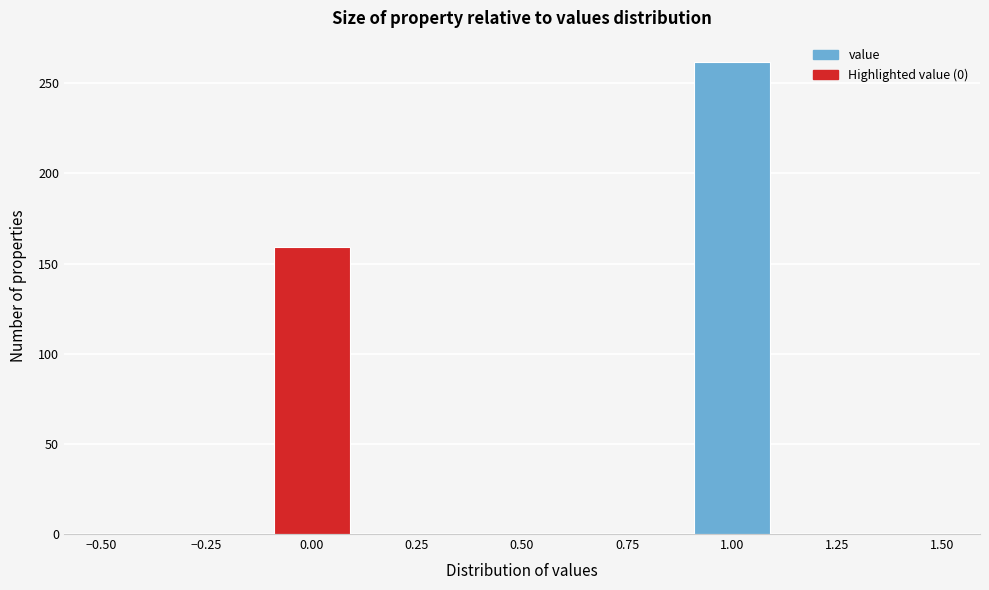

What is the height of the bar covering 0.9 to 1.1 on the x-axis? The values are not printed on the chart, so give them approximately, as read against the axis.

260